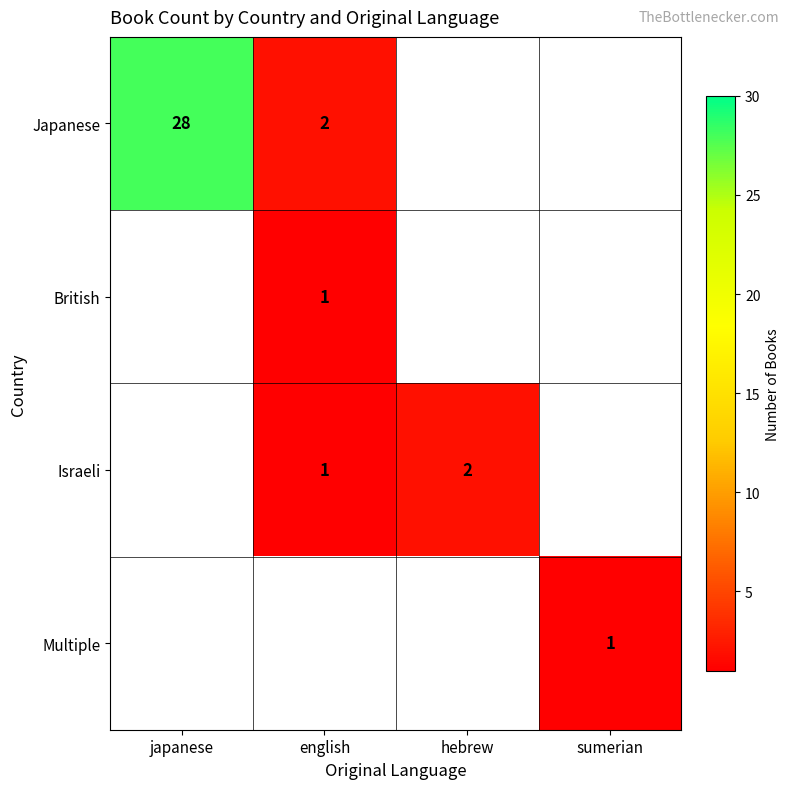

True or false: Israeli has a value of 1 at hebrew.

False